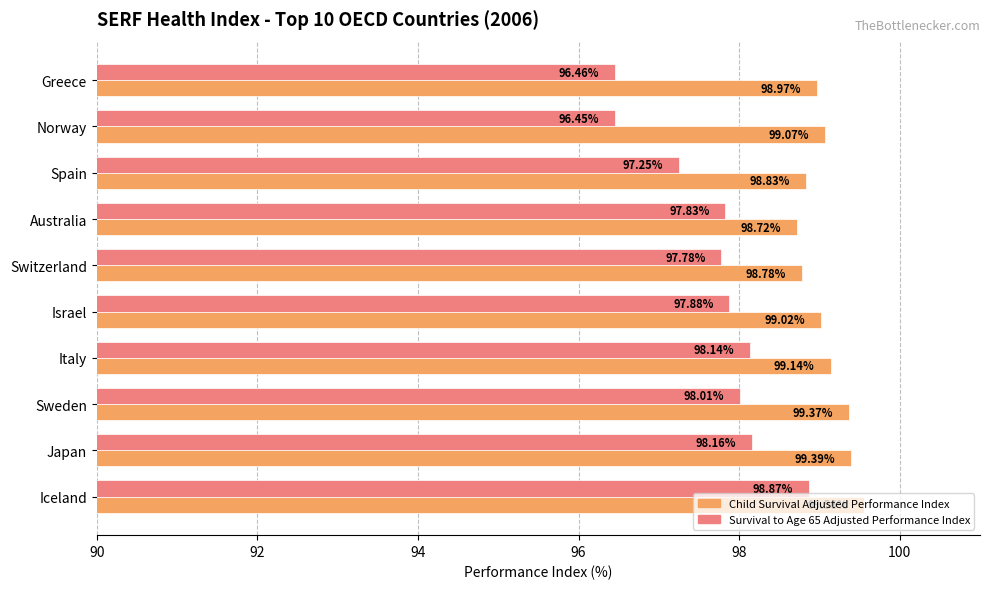

Which series has the largest range (max minus min)?

Survival to Age 65 Adjusted Performance Index